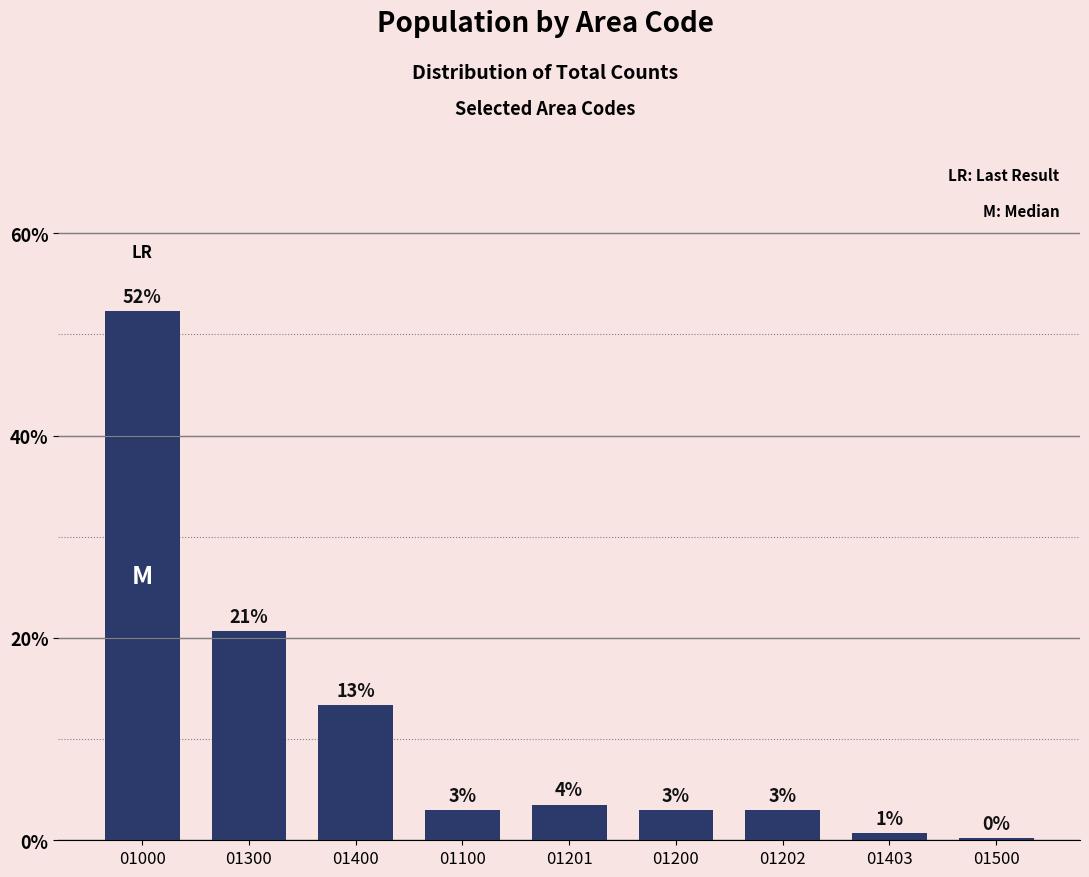

Rank the categories by value from lowest to highest.

01500, 01403, 01100, 01200, 01202, 01201, 01400, 01300, 01000